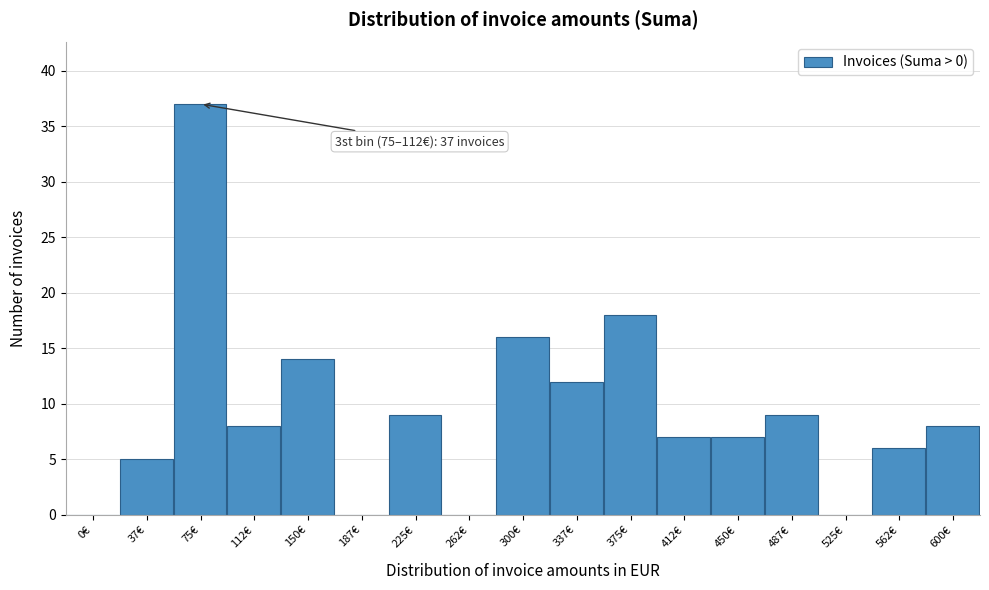

Reading left to right, list all the values displayed in this chart.

0€=0	37€=5	75€=37	112€=8	150€=14	187€=0	225€=9	262€=0	300€=16	337€=12	375€=18	412€=7	450€=7	487€=9	525€=0	562€=6	600€=8